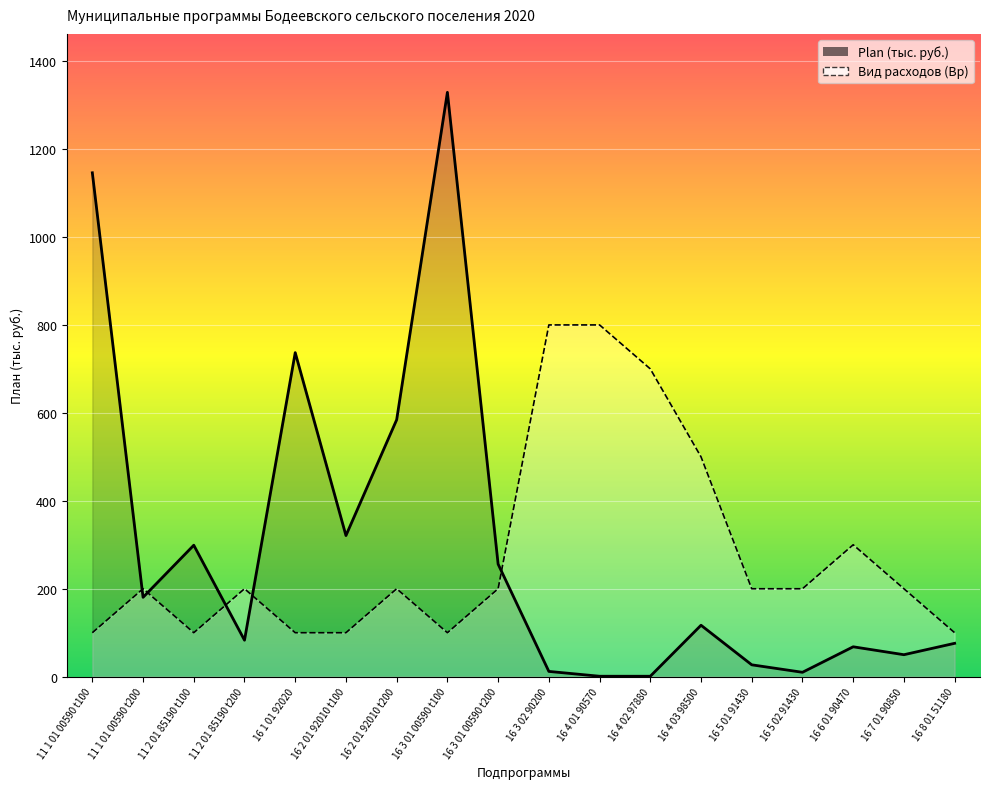

Which series has the widest spread of values?

Plan